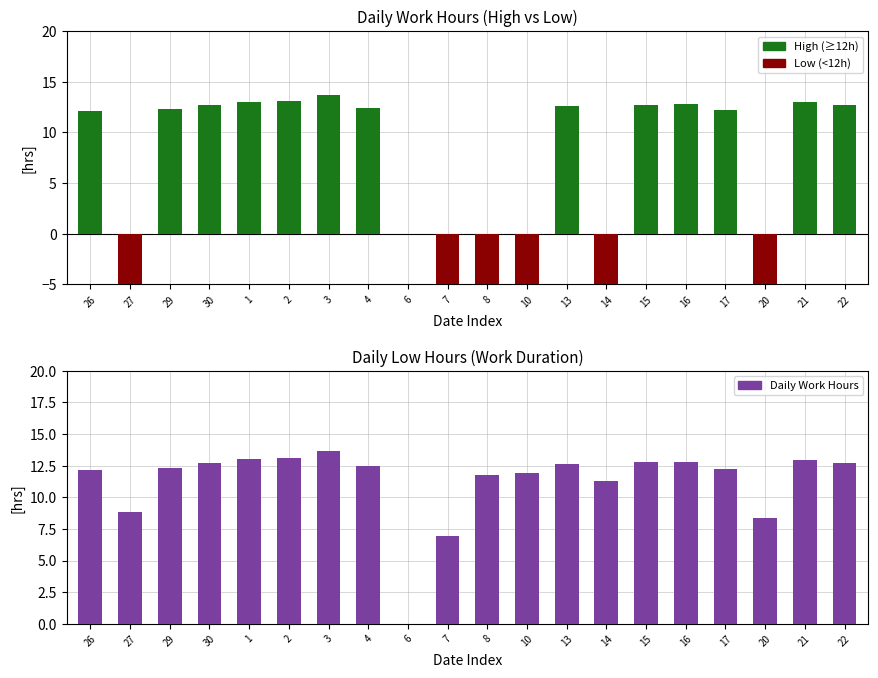

What position from the right is 16?

5